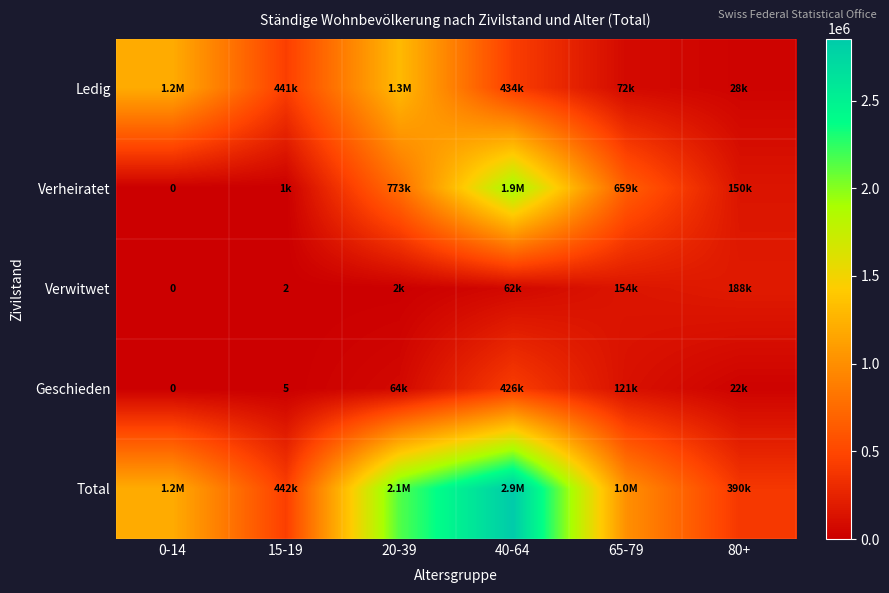

Is it true that Verwitwet equals 1 at 15-19?

False